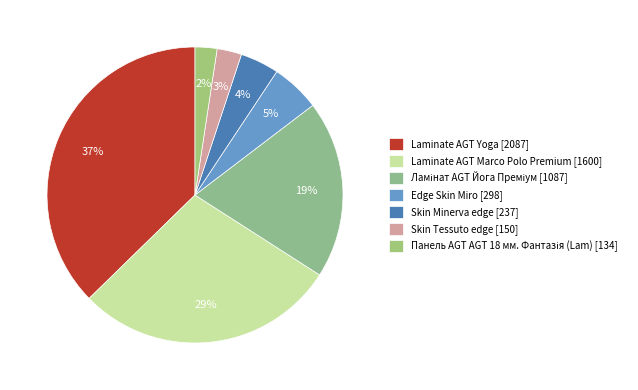

How much of the chart is everything except Ламінат AGT Йога Преміум?

80.6%